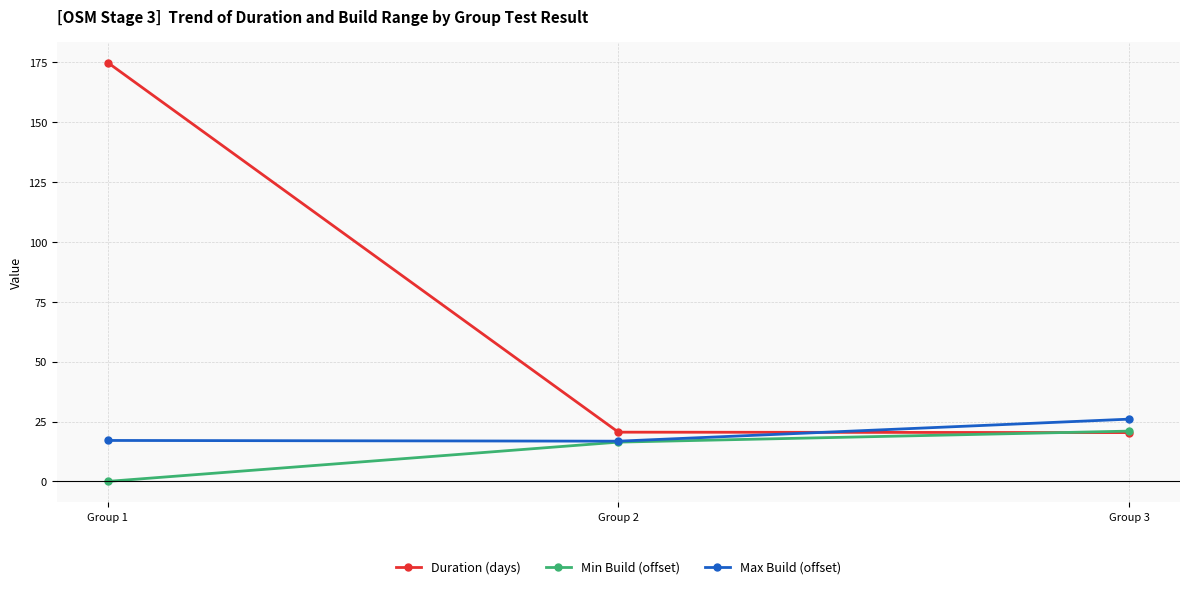

What is the value of the Min Build (offset) point at the 2nd from the left?

16.4